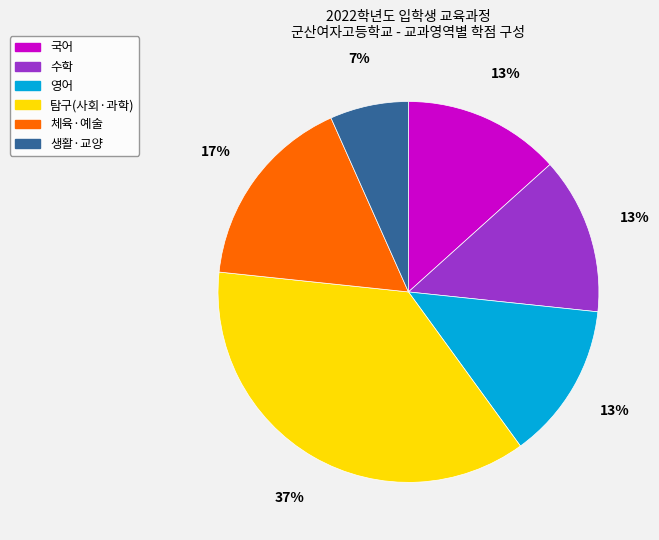

Is there a majority slice in this chart?

No